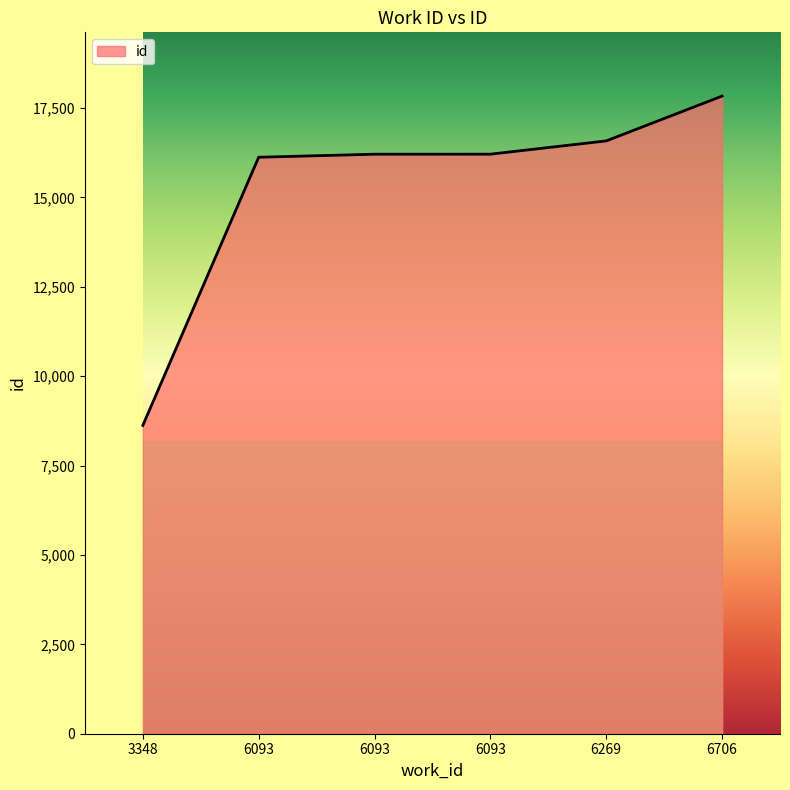

At which label does the data first exceed 16206?

6269